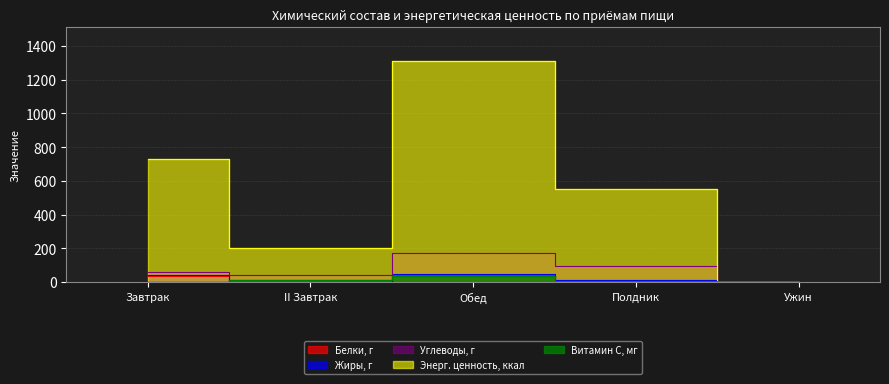

At which label does Энерг. ценность, ккал first exceed 551?

Завтрак